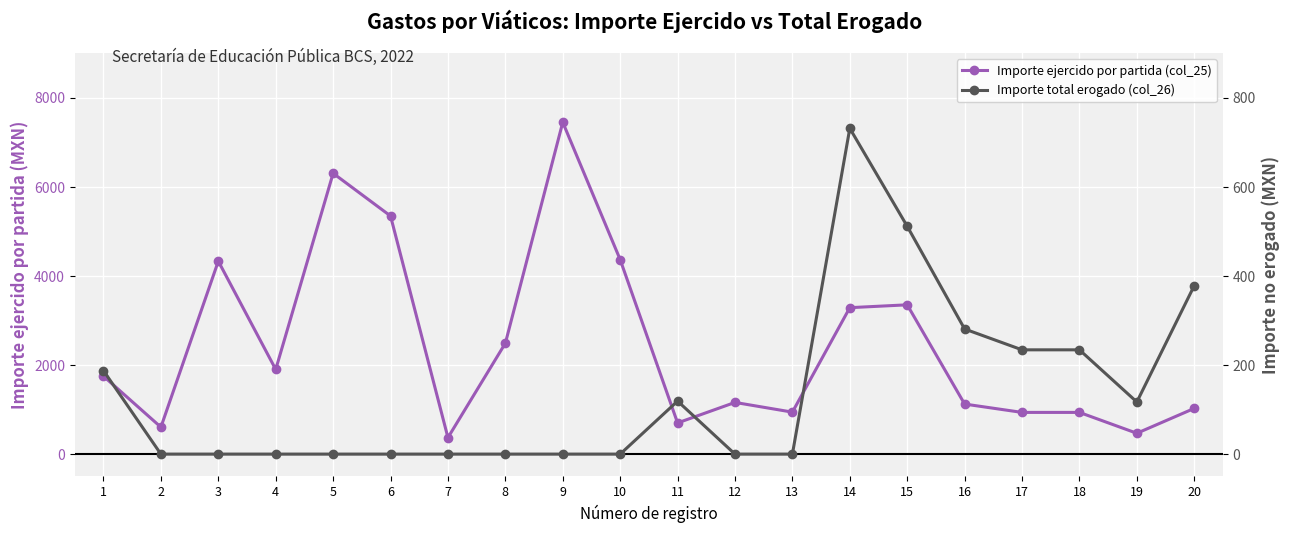

At which label is Importe total erogado (col_26) closest to 365?

20